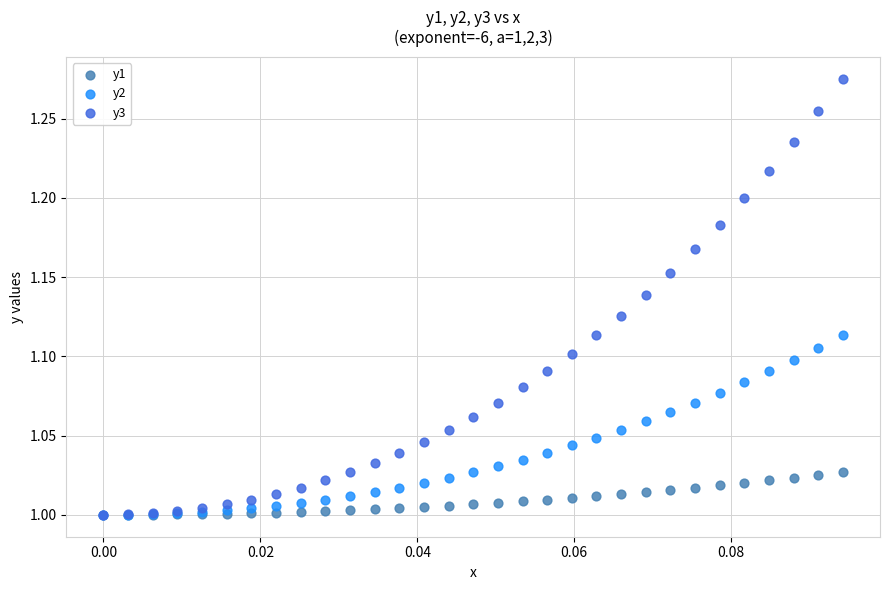

Which series contains the highest Y value?

y3